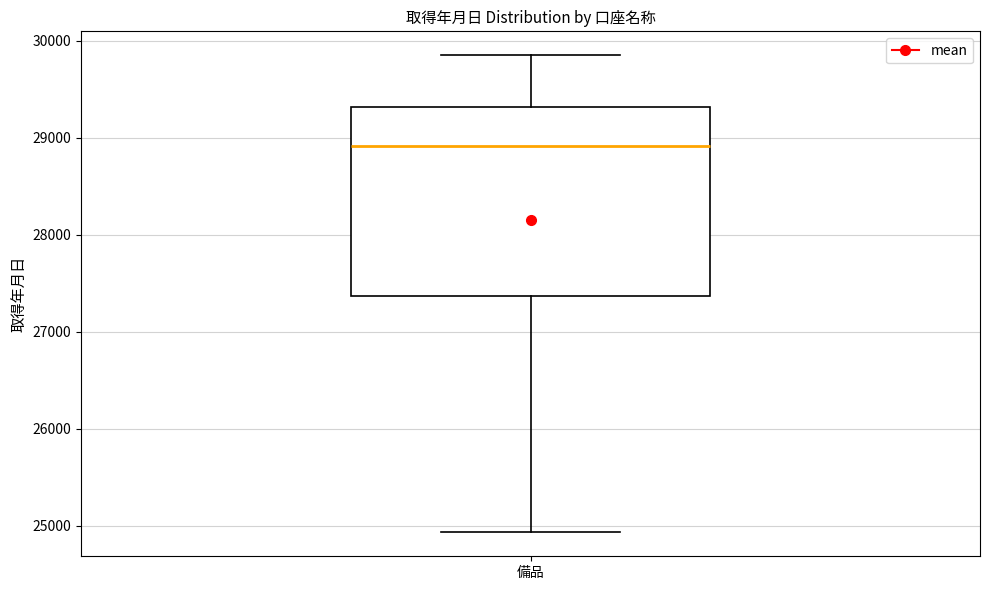

Transcribe this box plot: give where the median line is, the range the box spans, and where the two whiskers end, as read against the y-axis. The values are not printed on the chart, so give them approximately, as read against the axis.

median 28900, box 27400 to 29300, whiskers 24900 to 29900